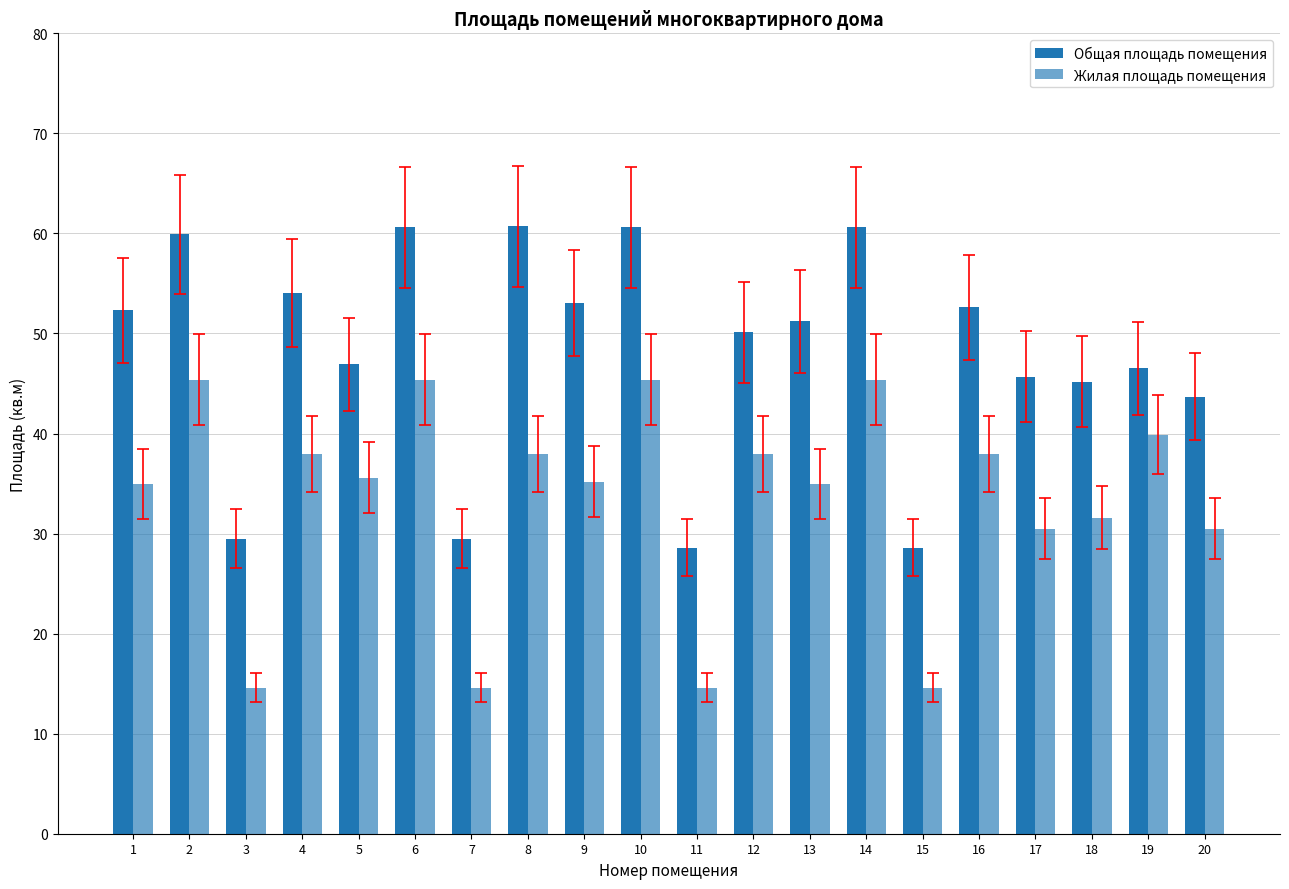

Are the bars horizontal?

No